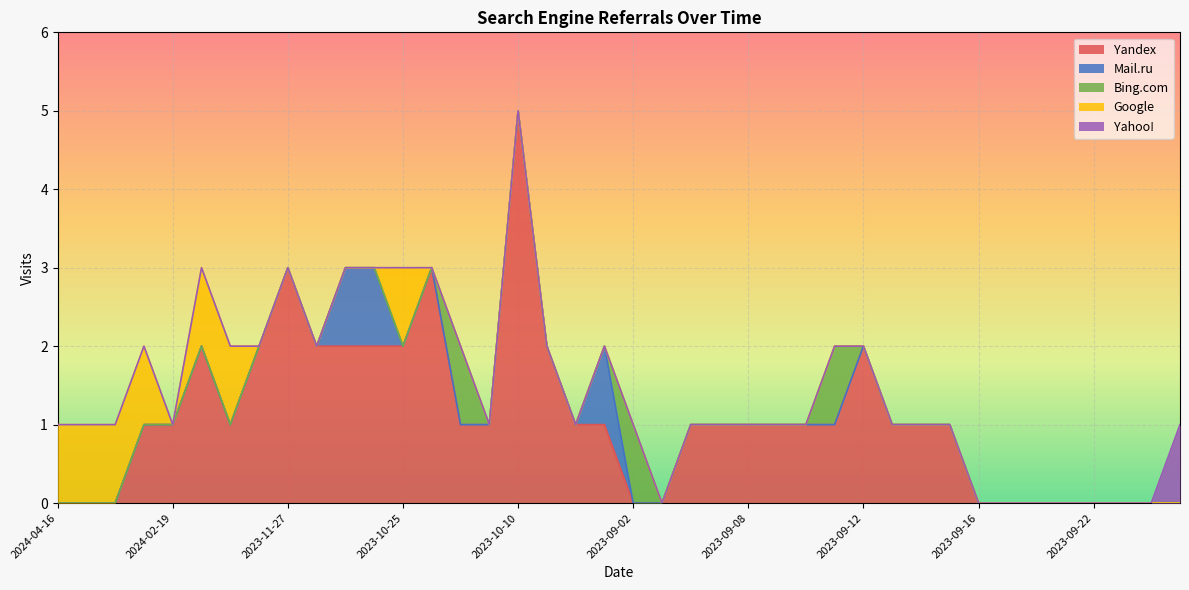

True or false: Yandex has a value of 1 at 2024-02-19.

True